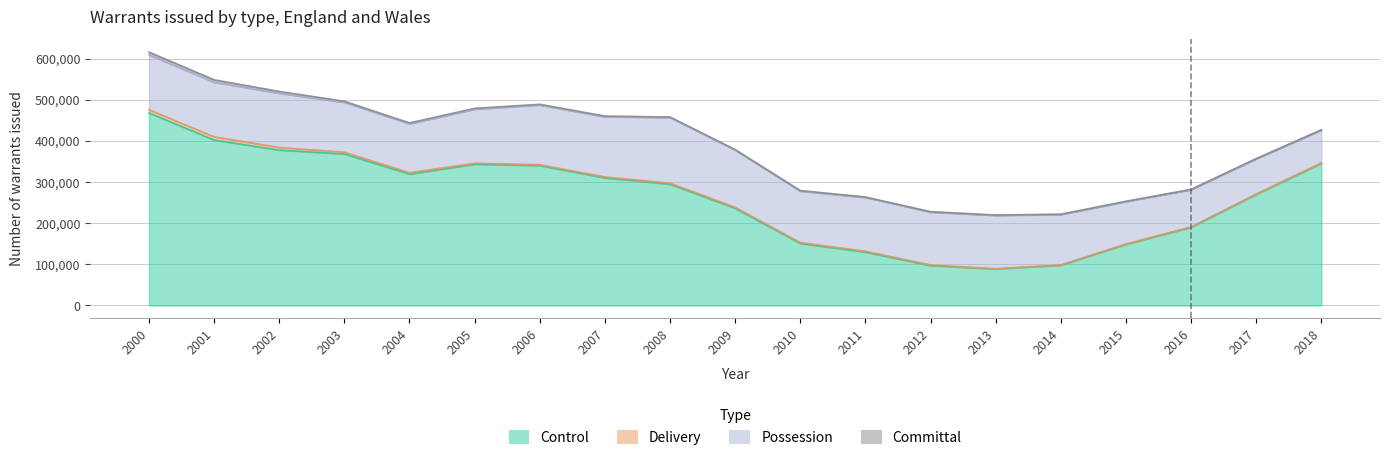

Reading right to left, list all the values displayed in this chart.

Control: 345471	270020	190028	148728	97986	88831	96935	129778	150828	236293	294832	310179	340078	343322	319338	368263	377729	402195	467986
Delivery: 998	735	870	539	370	432	1552	2145	2179	2307	2500	2359	2121	2382	3384	4224	6511	7667	7860
Possession: 80032	85844	90712	103338	122785	129711	128490	130691	124914	139131	159337	146120	144977	131503	118770	121332	131543	132702	133294
Committal: 378	420	510	591	694	833	966	933	1386	1103	1353	1647	1755	1844	2198	2431	4448	5916	6621